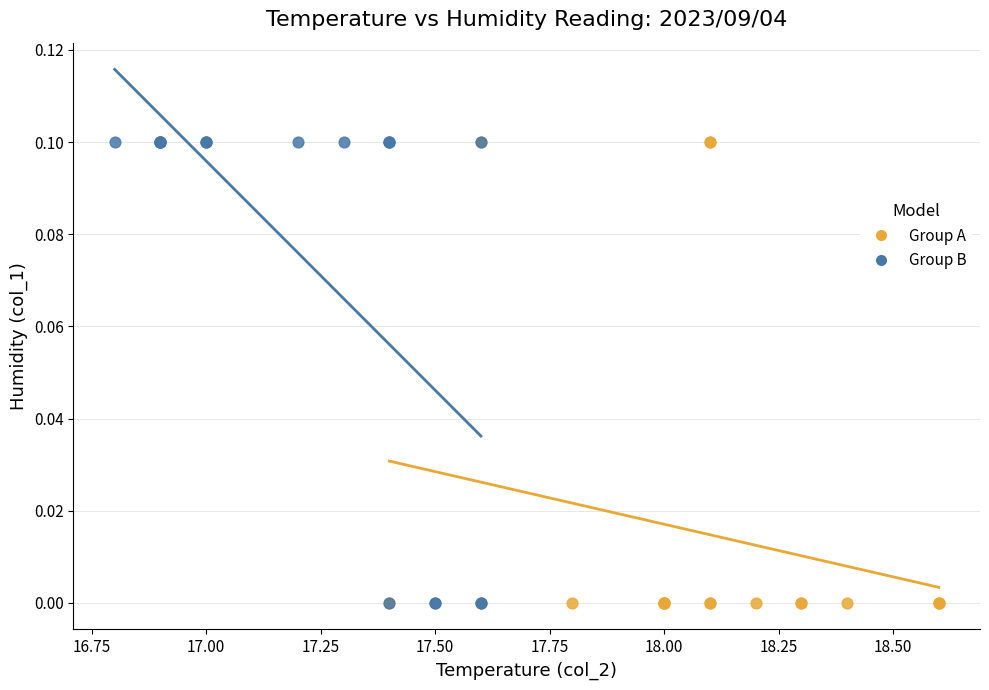

What are all the series names shown in the legend?

Group A, Group B